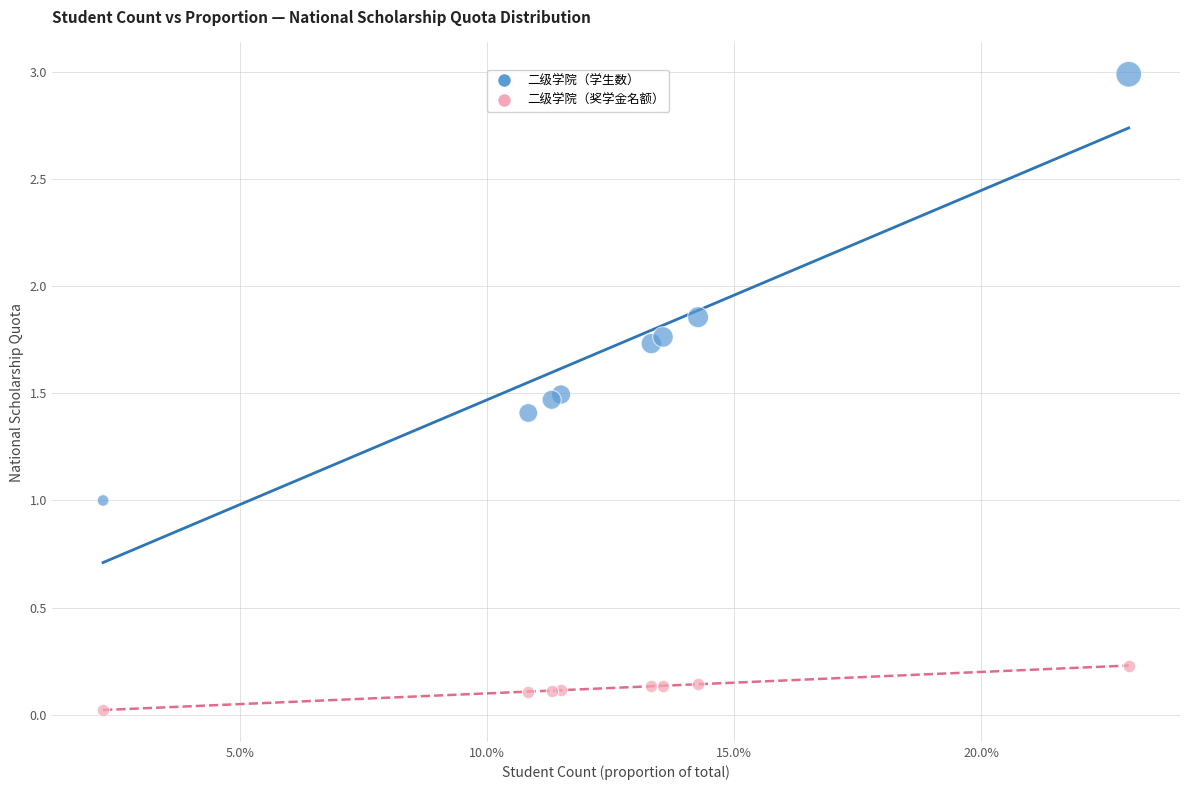

Which series has the largest Y range (max minus min)?

二级学院（学生数）